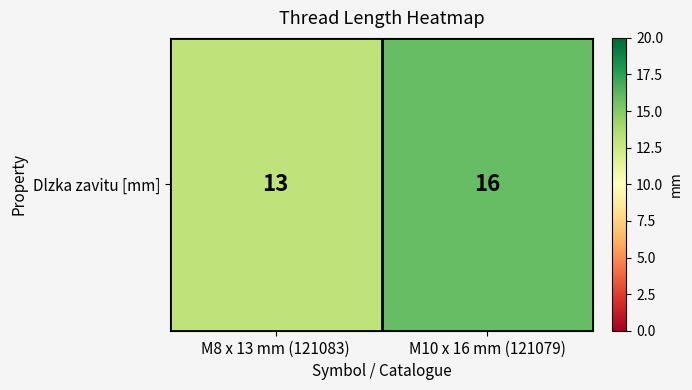

What is the change in value from M8 x 13 mm (121083) to M10 x 16 mm (121079)?

+3